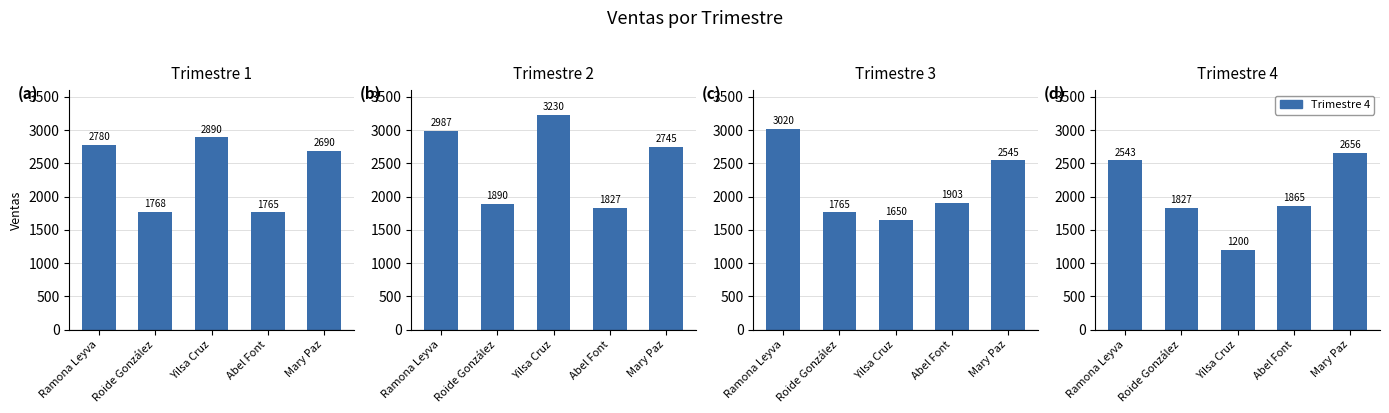

Is the value of Trimestre 4 at Abel Font greater than the value of Trimestre 1 at Abel Font?

Yes